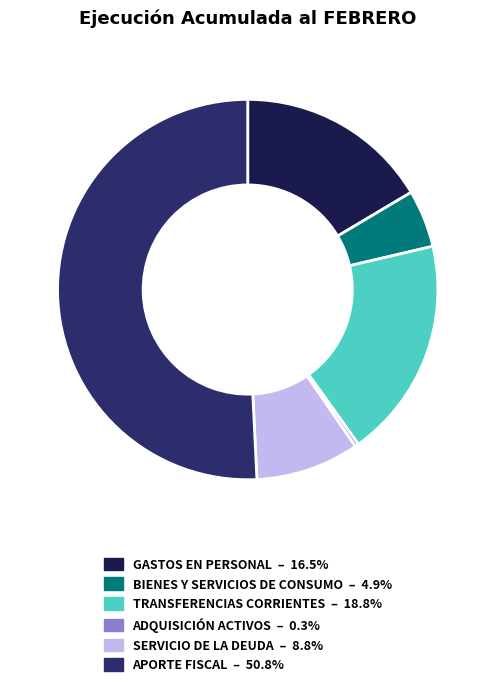

Does SERVICIO DE LA DEUDA – 8.8% account for over 50% of the chart?

No